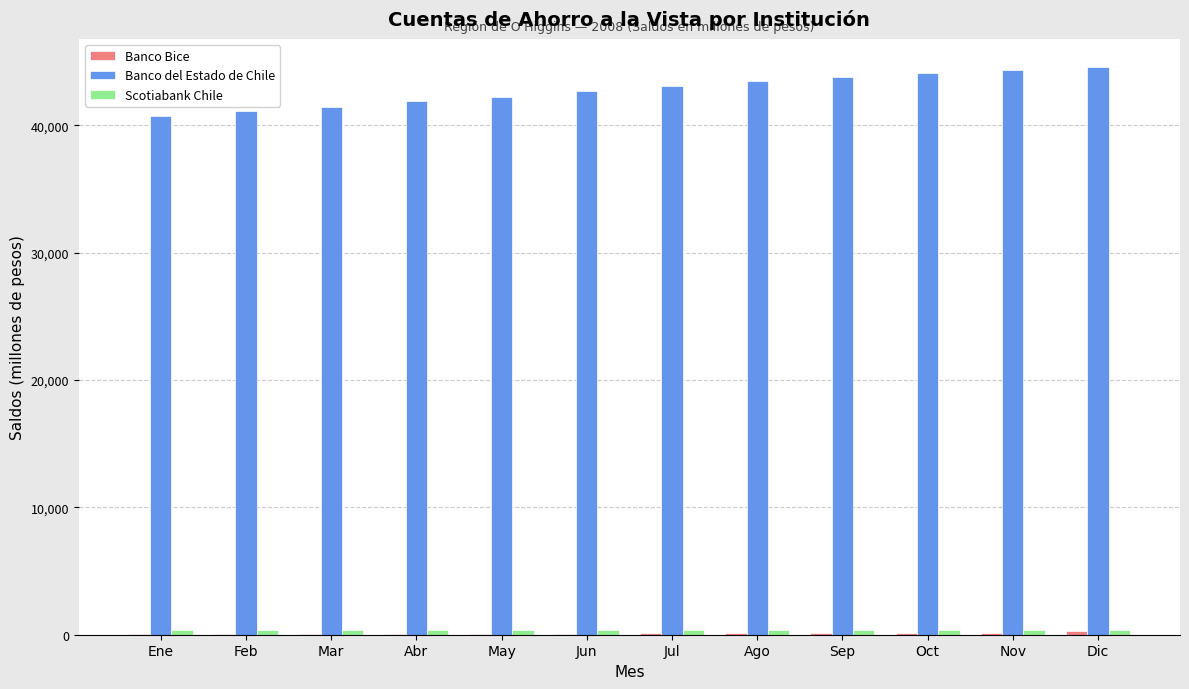

Which series has the largest total across all categories?

Banco del Estado de Chile